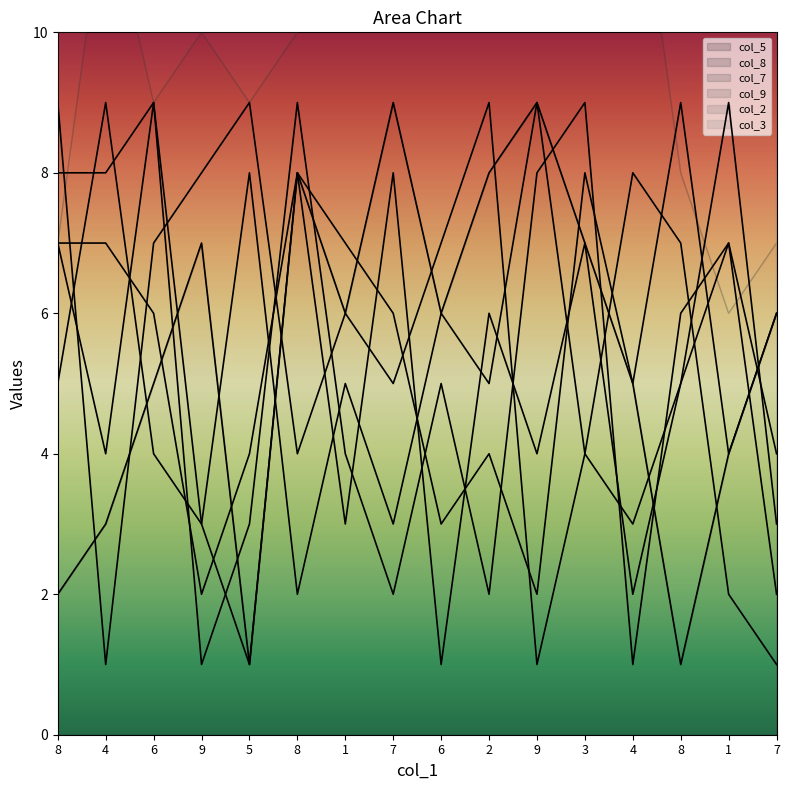

What is the sum of all col_9 values?

86